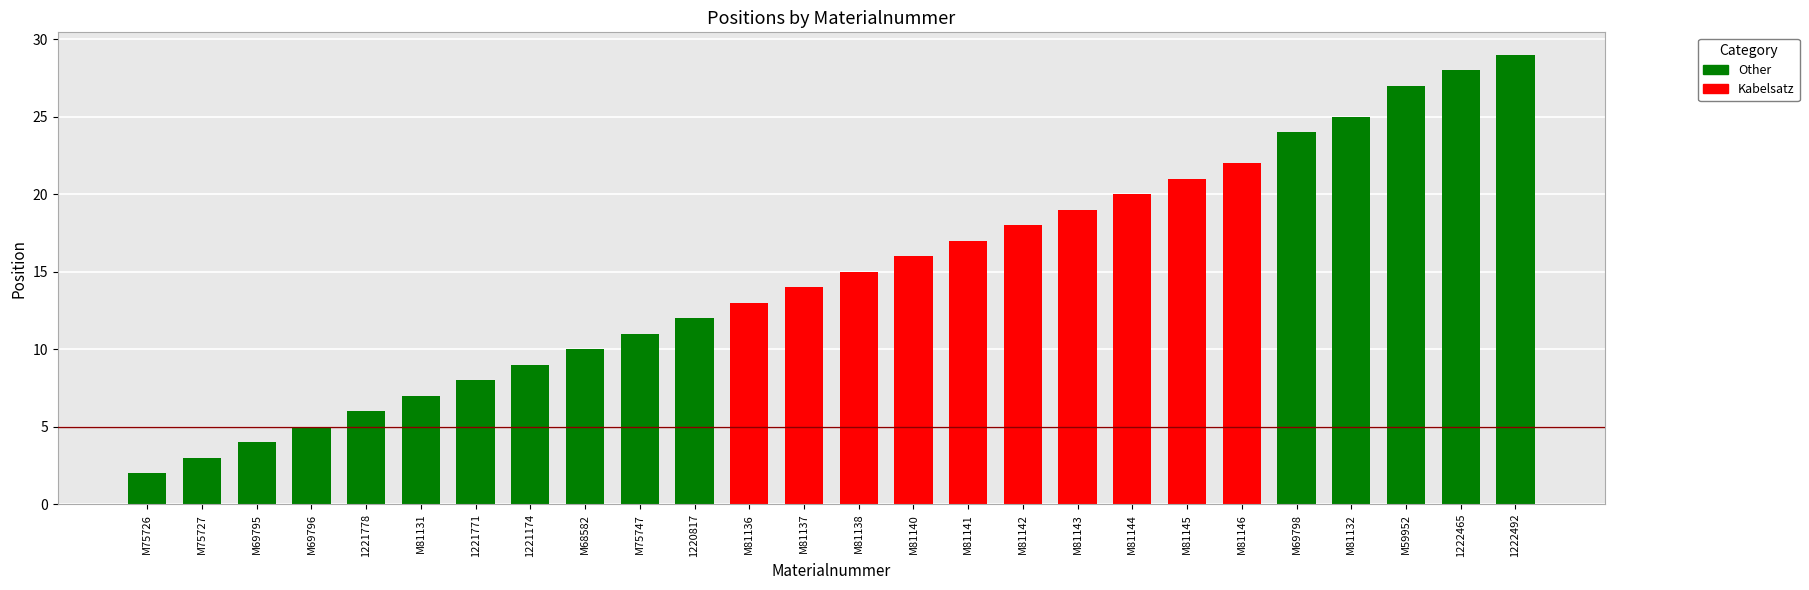

What is the minimum value shown in the chart?

2